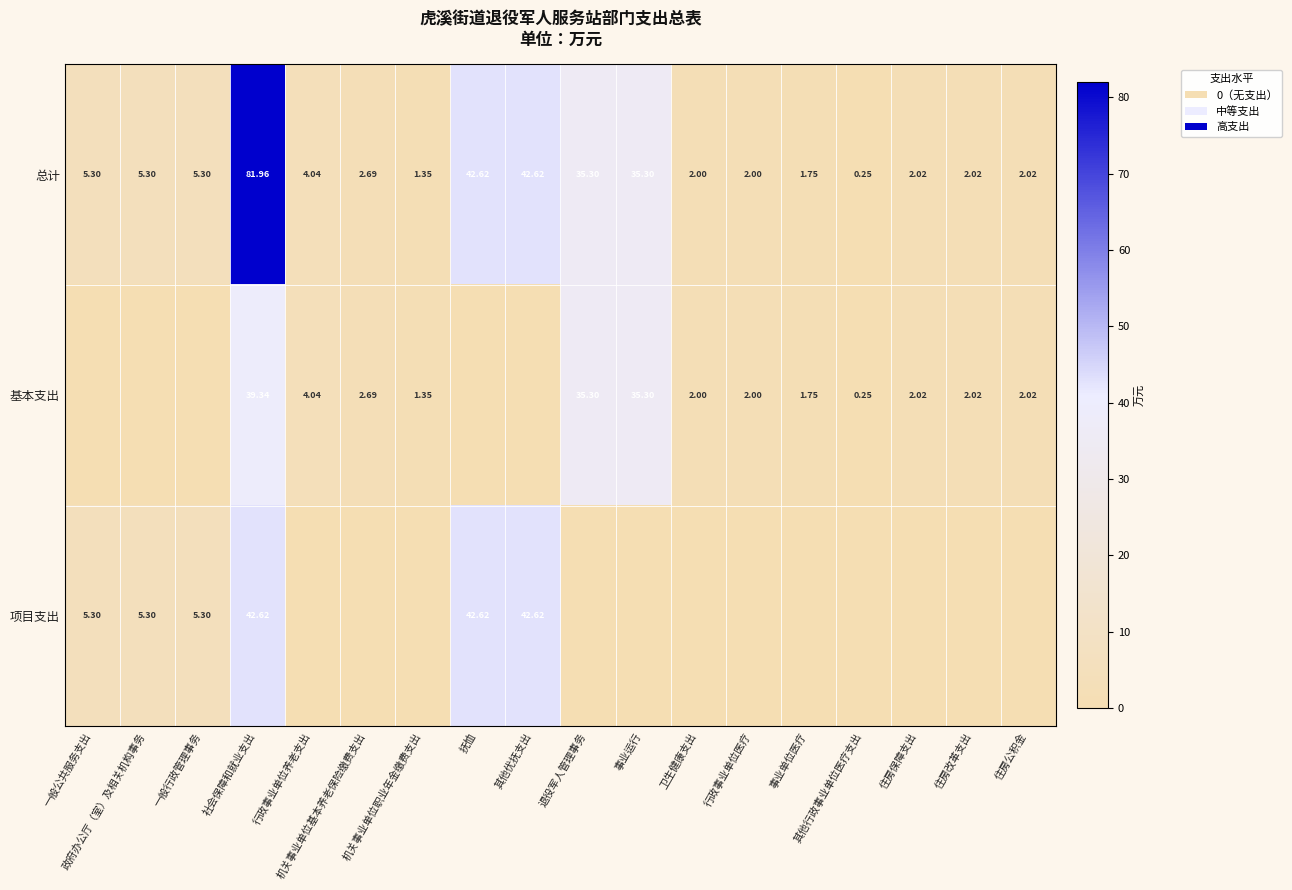

Which category has the highest value in the 总计 series?

社会保障和就业支出